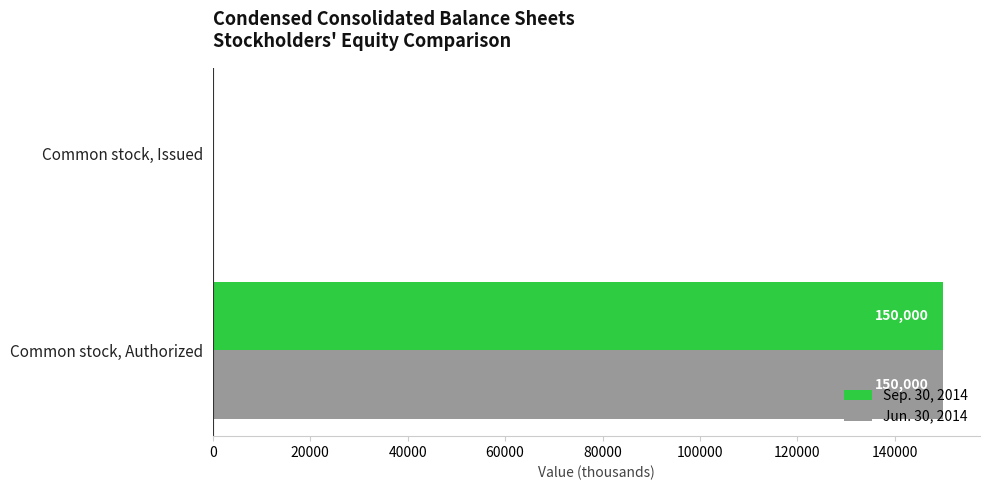

True or false: Jun. 30, 2014 has a value of 150000.0 at Common stock, Authorized.

True